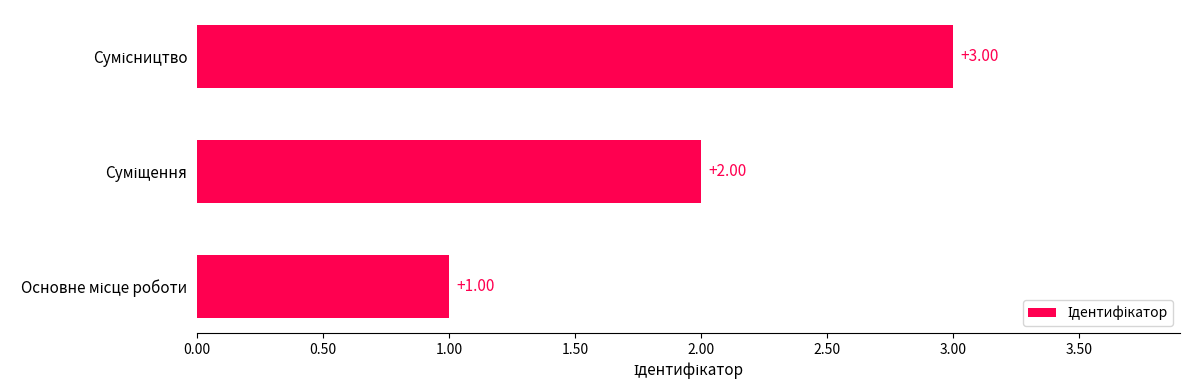

What is the sum of all values?

6